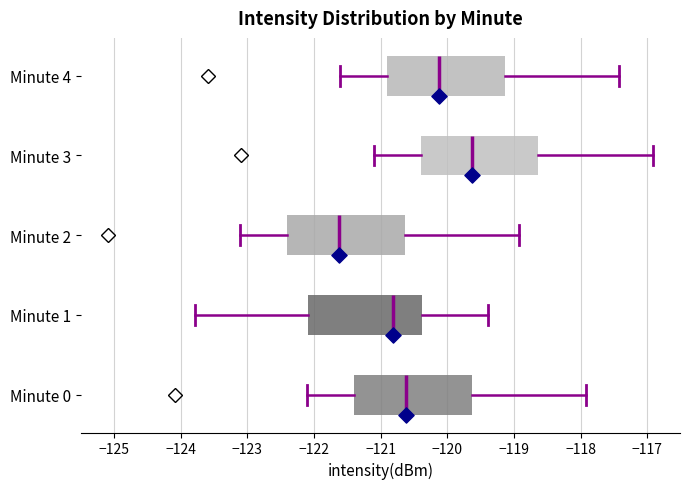

Reading bottom to top, transcribe this box plot: for each box, give where its median line is, the range the box spans, and where its two whiskers end, as read against the x-axis. The values are not printed on the chart, so give them approximately, as read against the axis.

Minute 0: median -120.6, box -121.4 to -119.6, whiskers -122.1 to -117.9
Minute 1: median -120.8, box -122.1 to -120.4, whiskers -123.8 to -119.4
Minute 2: median -121.6, box -122.4 to -120.6, whiskers -123.1 to -118.9
Minute 3: median -119.6, box -120.4 to -118.6, whiskers -121.1 to -116.9
Minute 4: median -120.1, box -120.9 to -119.1, whiskers -121.6 to -117.4